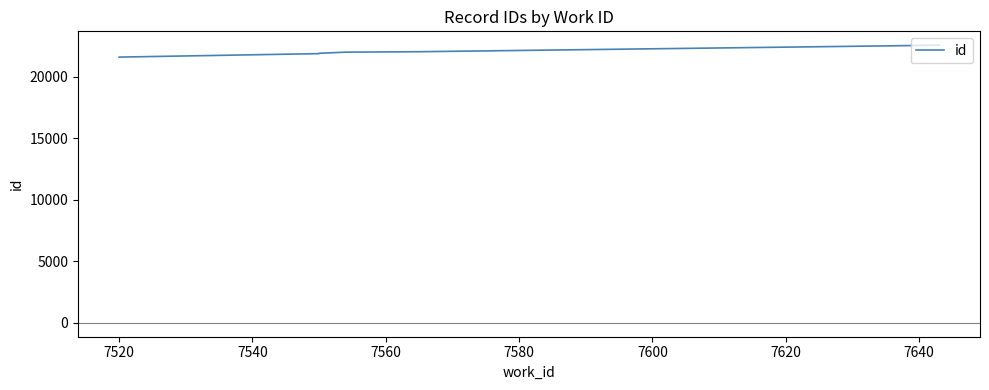

Count the number of categories in the chart.

10